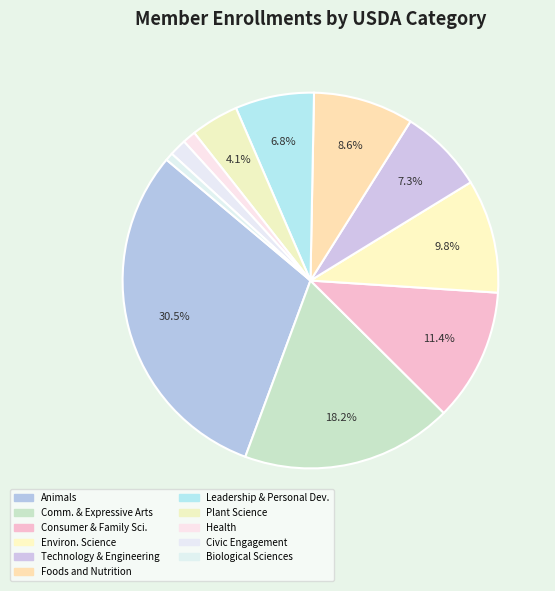

Which category has the biggest portion of the pie?

Animals